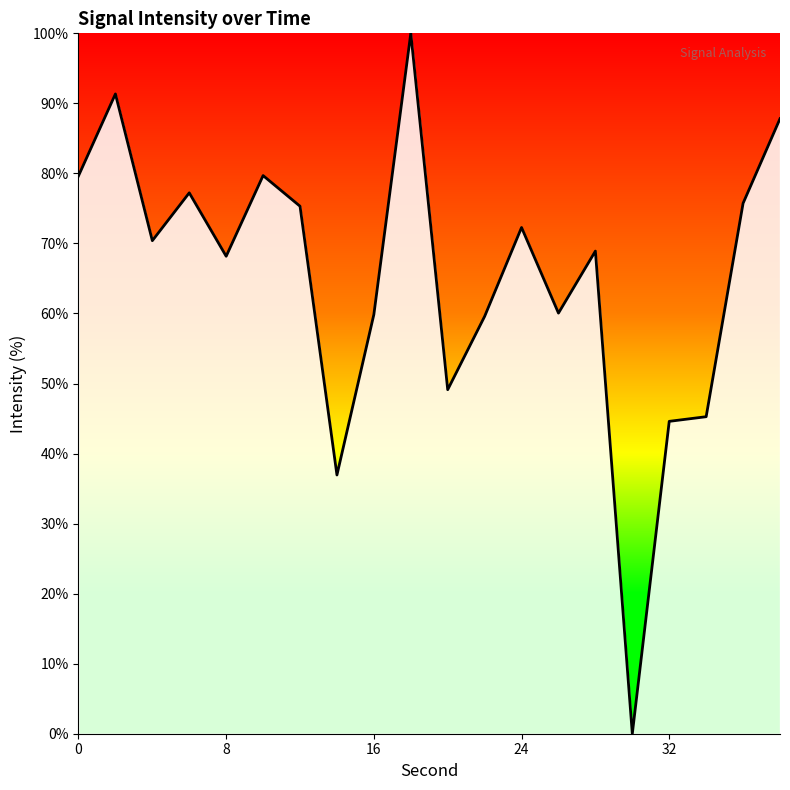

What is the difference between the maximum and minimum values?

100.0